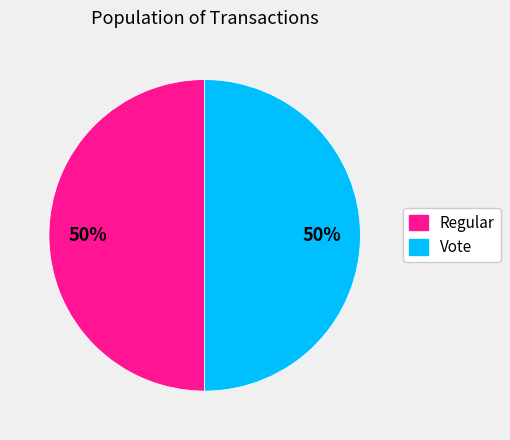

Approximately how many times larger is the value at Vote compared to Regular?

1.0